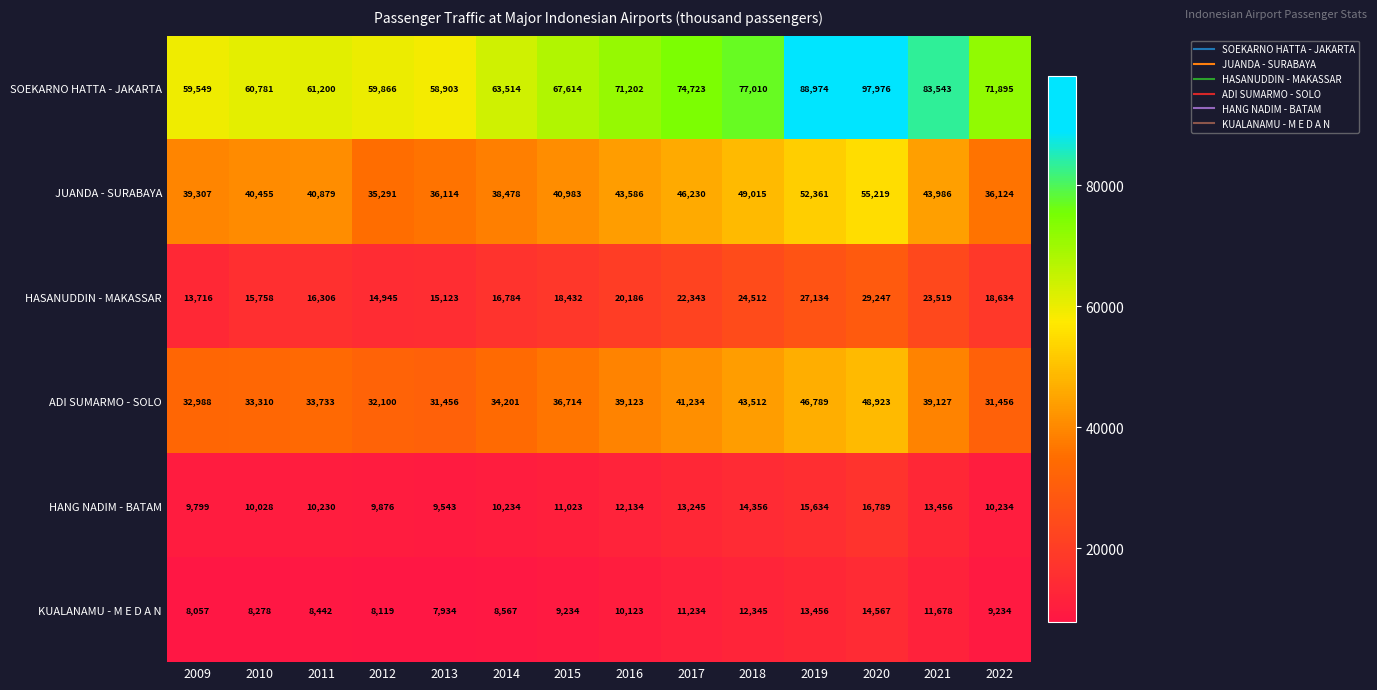

What is the smallest value displayed?

7934